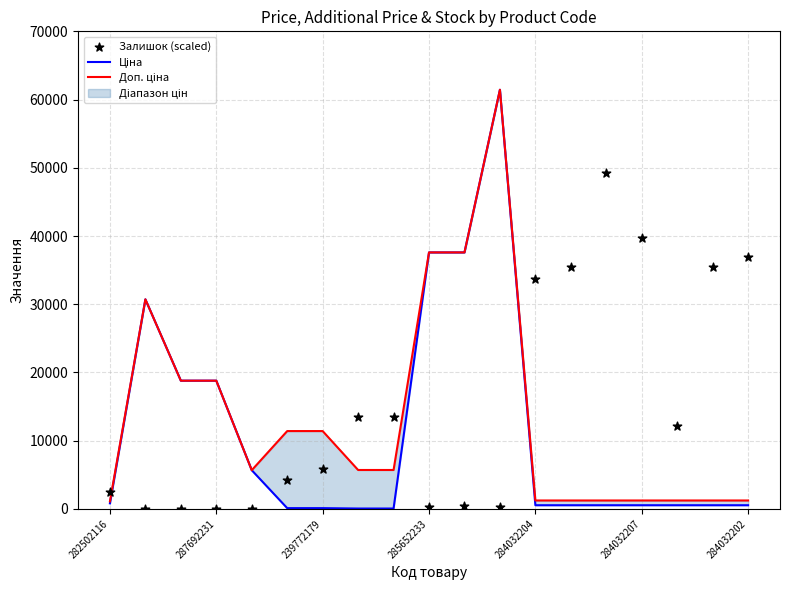

Which series reaches the minimum Y coordinate?

Залишок (scaled)